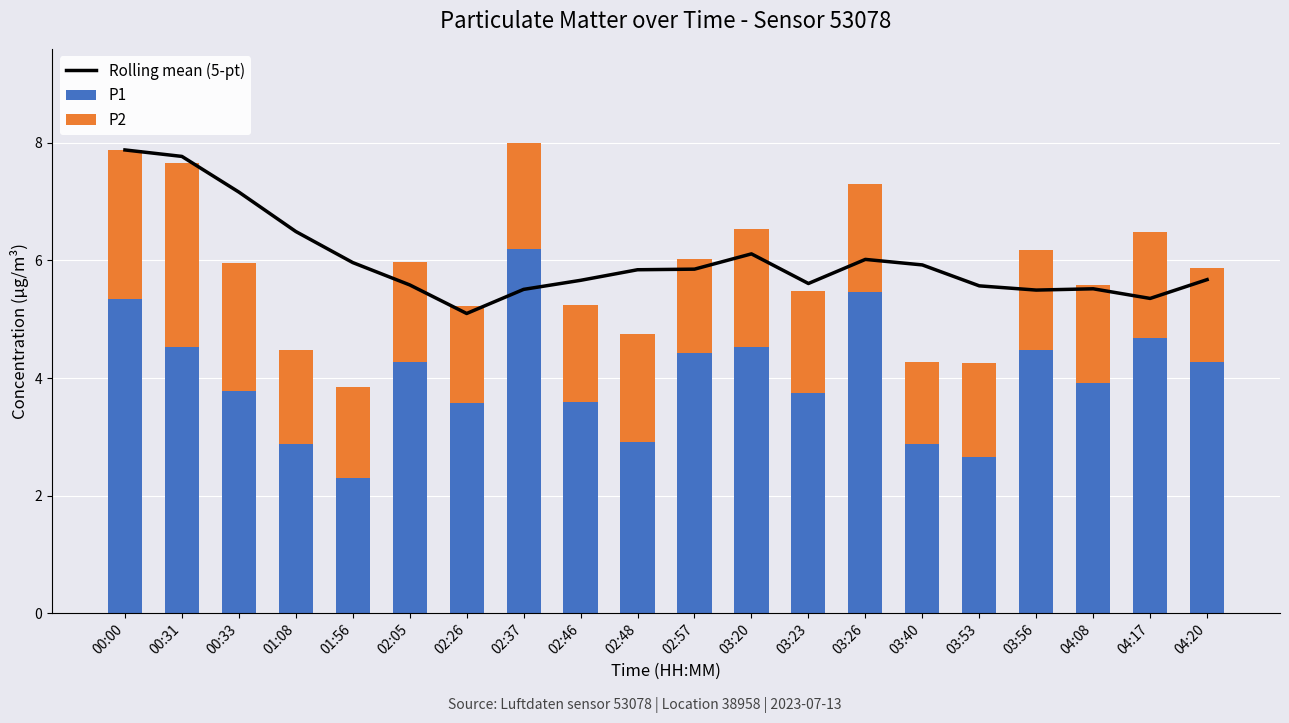

What is the sum of all P1 values?

80.5